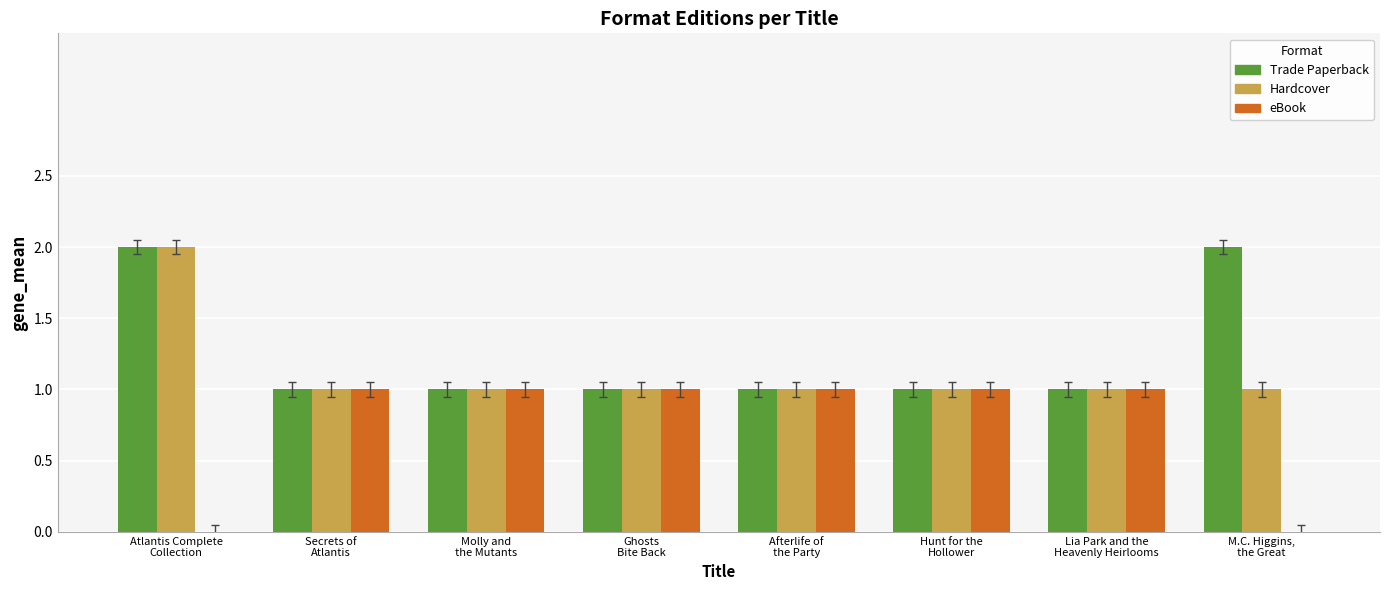

What is the sum of all Trade Paperback values?

10